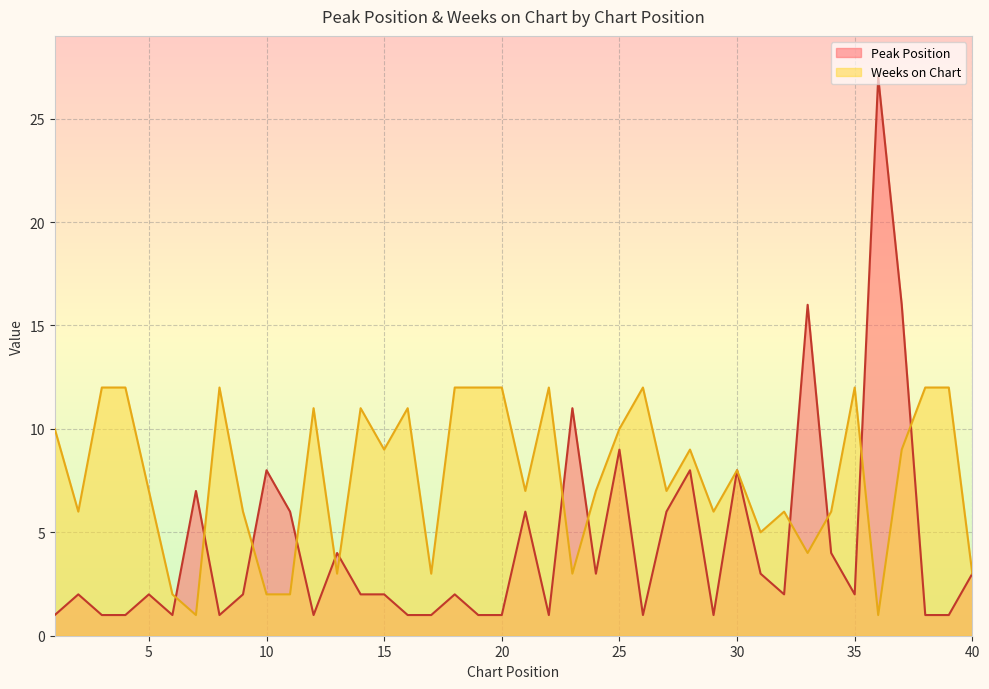

What is the minimum value shown in the chart?

1